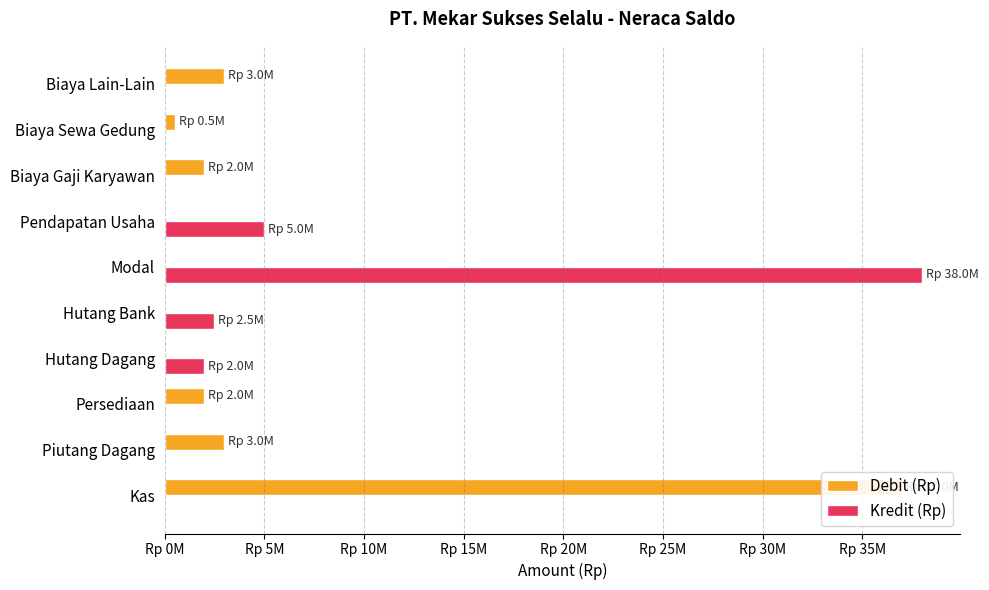

Reading right to left, what are all the values shown in this chart?

Debit (Rp): 3000000	500000	2000000	0	0	0	0	2000000	3000000	37000000
Kredit (Rp): 0	0	0	5000000	38000000	2500000	2000000	0	0	0